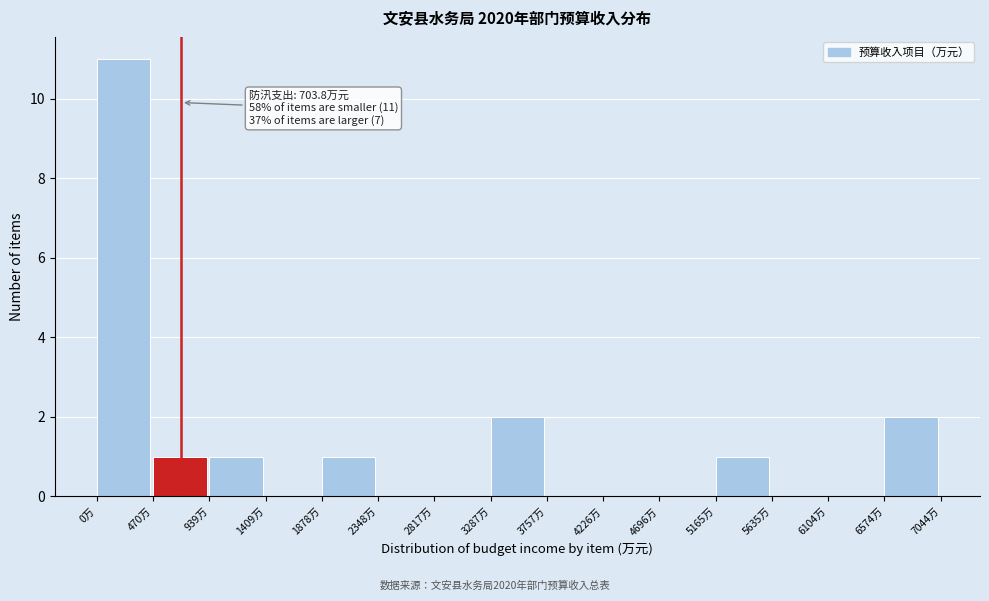

Which range on the x-axis has the tallest bar?

0 to 450